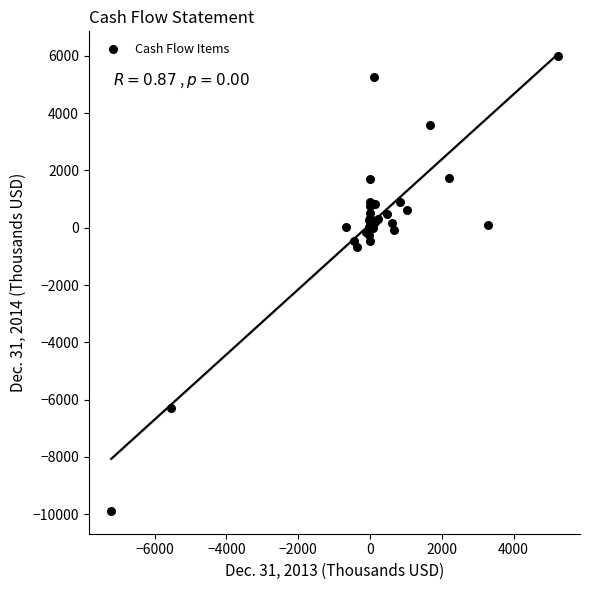

What Y value in the scatter plot is closest to -1950?

-656